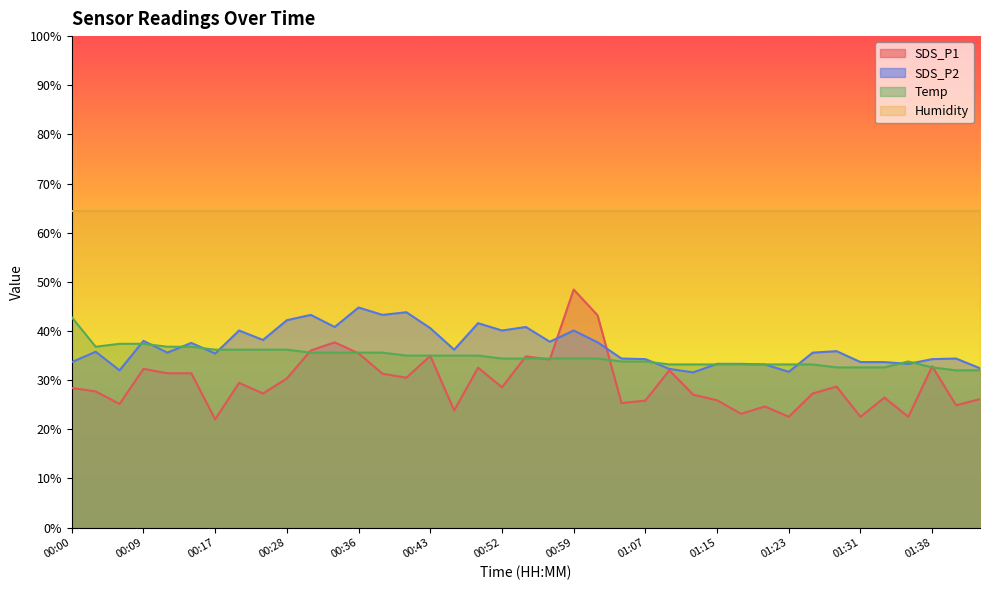

Does the chart display data point markers on the line(s)?

No